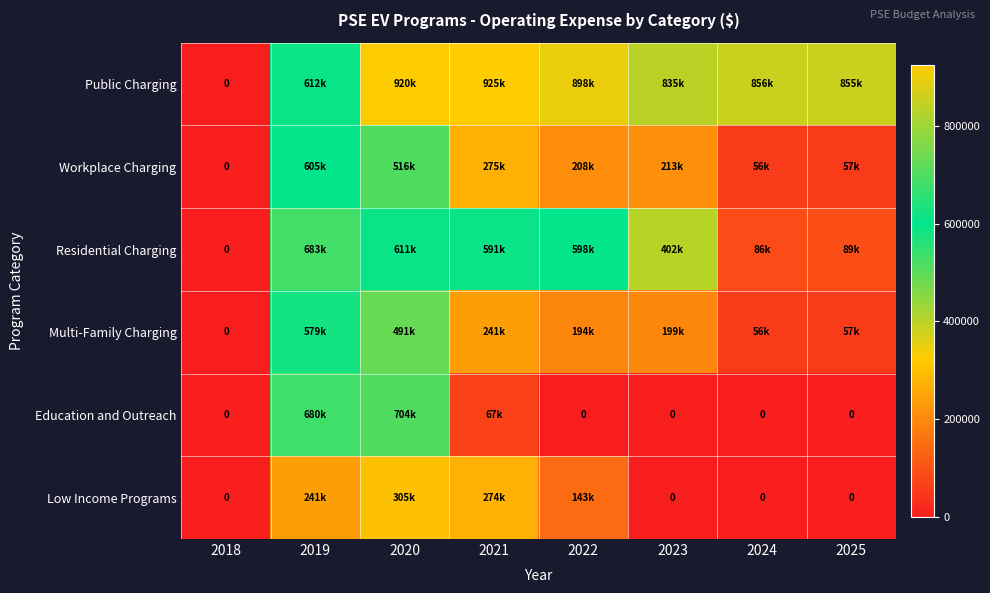

Which has a higher value, 2025 or 2022?

2022